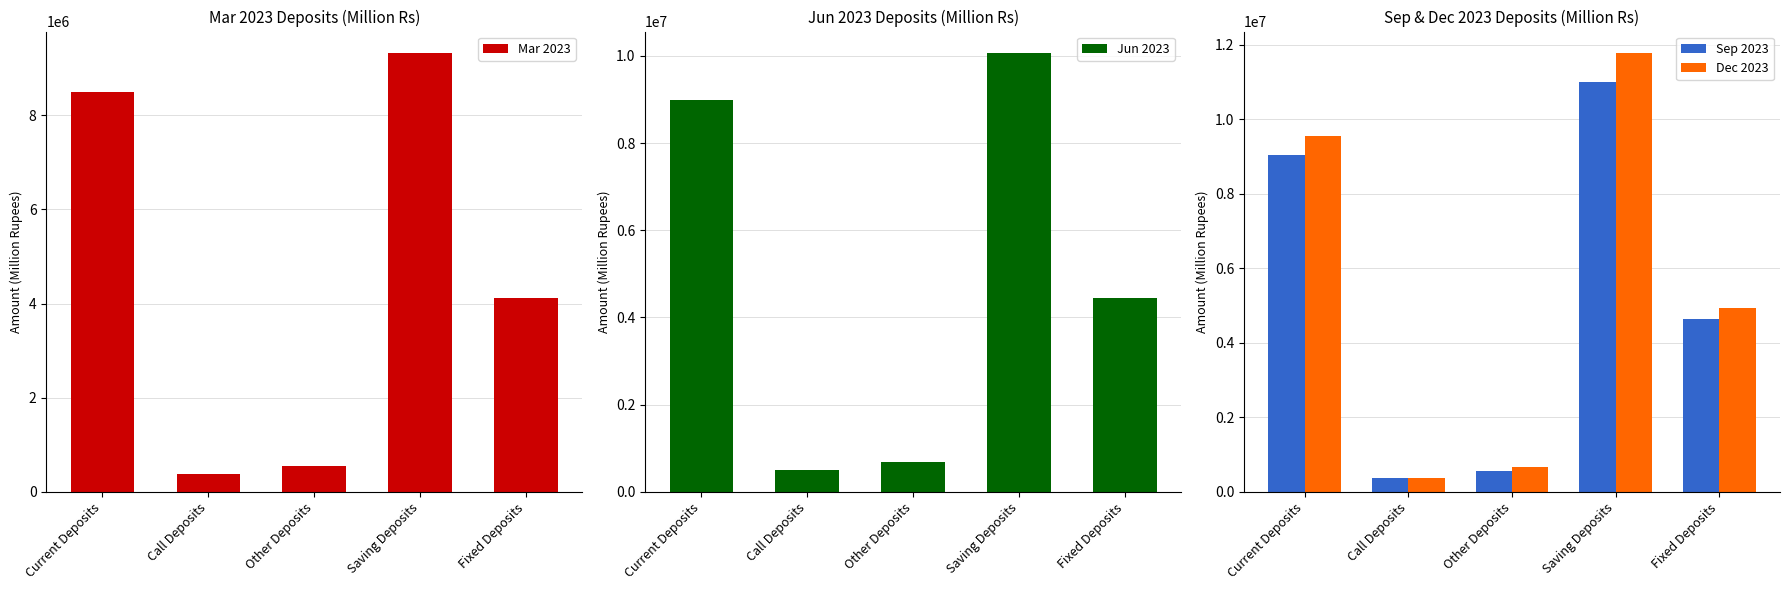

Is the value of Jun 2023 at Saving Deposits greater than the value of Sep 2023 at Call Deposits?

Yes